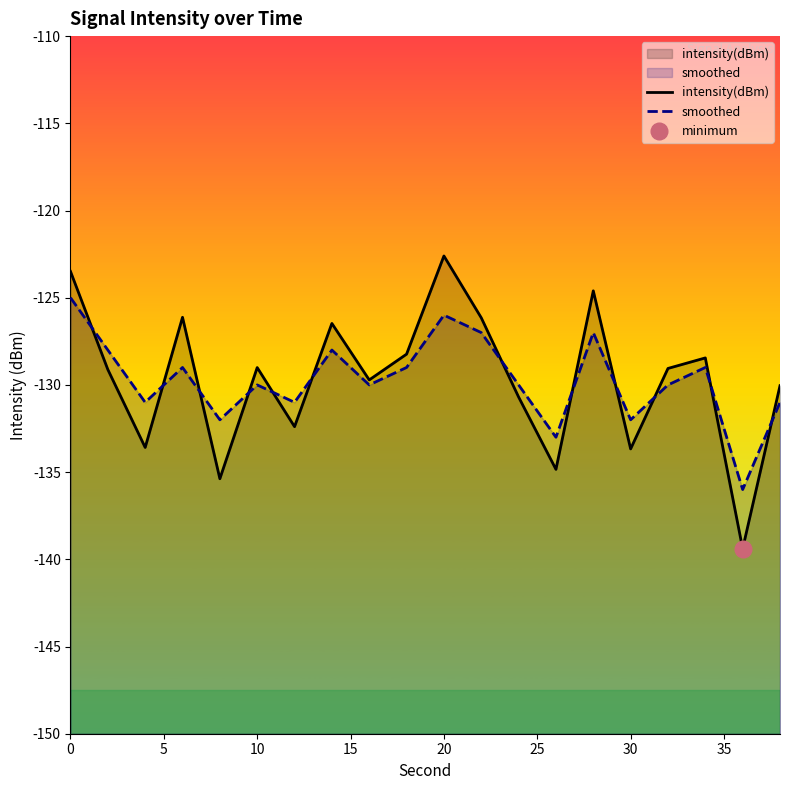

What is the sum of all smoothed values?

-2594.0